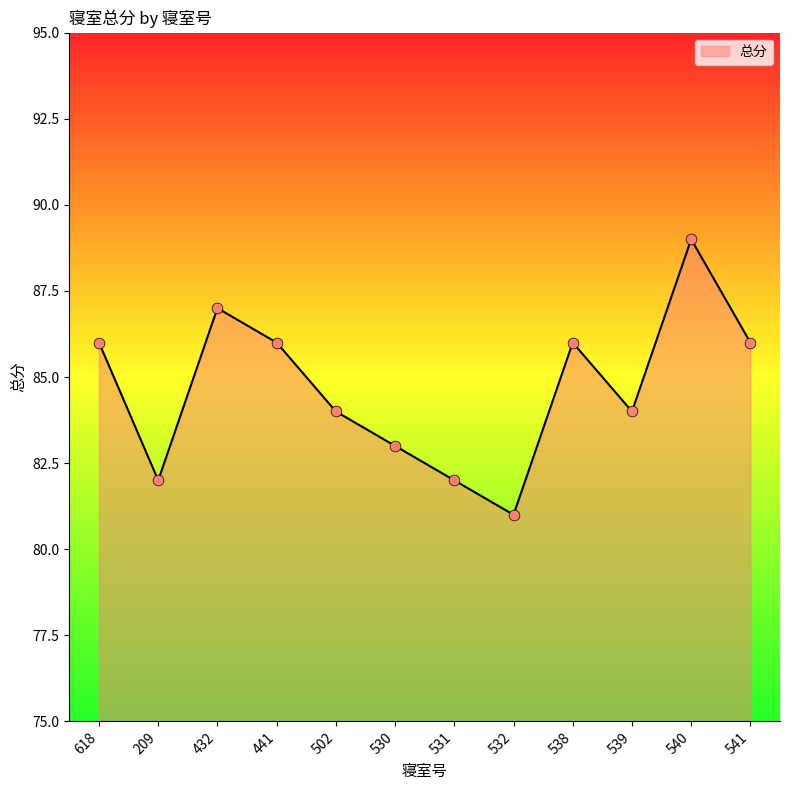

Between 209 and 441, which is larger?

441